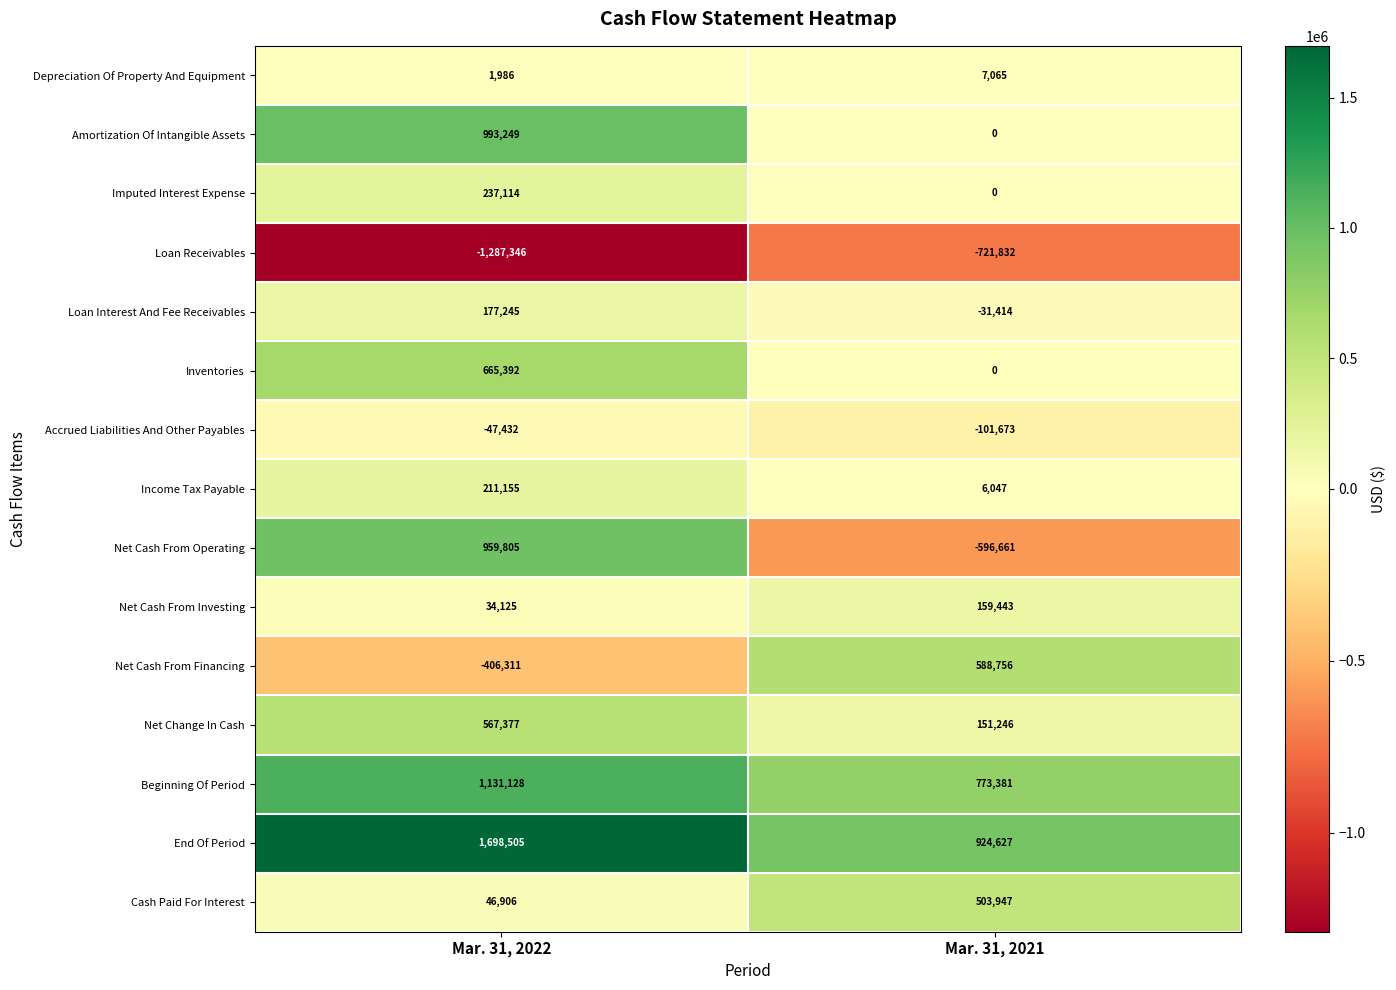

What is the sum of the Imputed Interest Expense values at Mar. 31, 2022 and Mar. 31, 2021?

237114